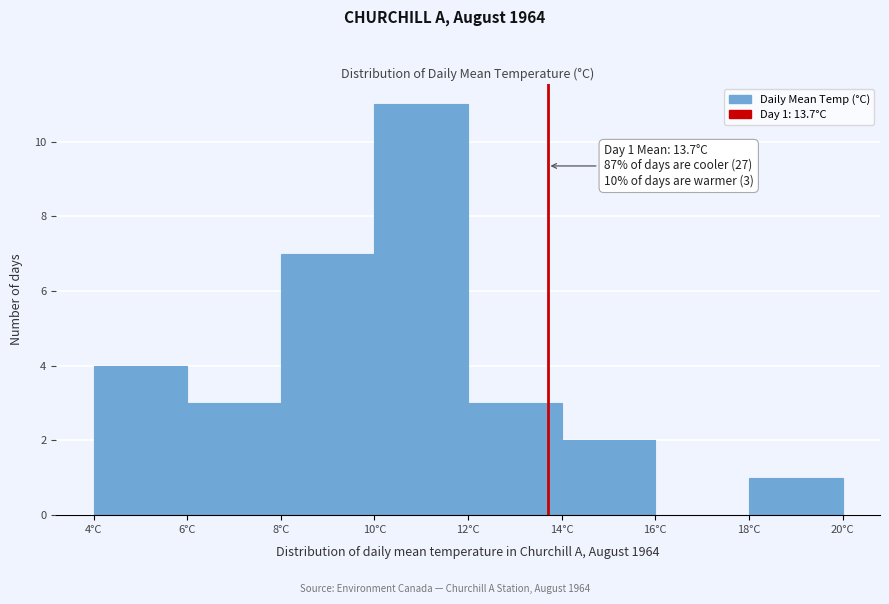

Over which range of the x-axis is the bar tallest?

10 to 12